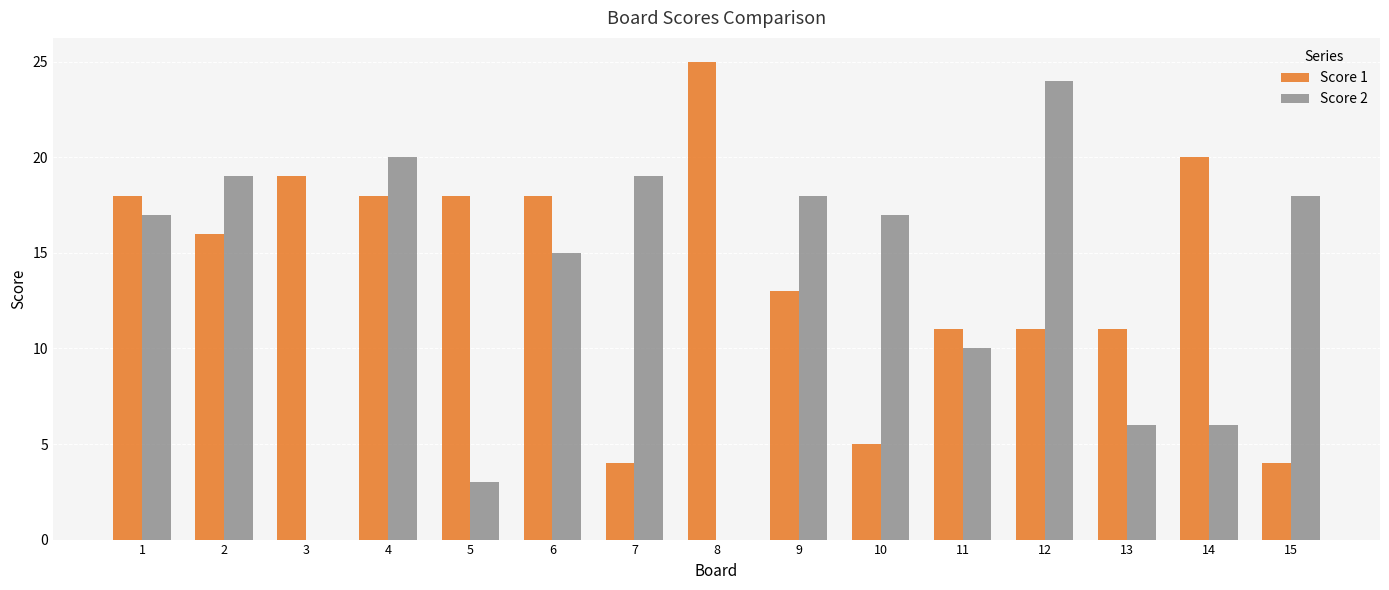

At which category is the sum across all series the highest?

4